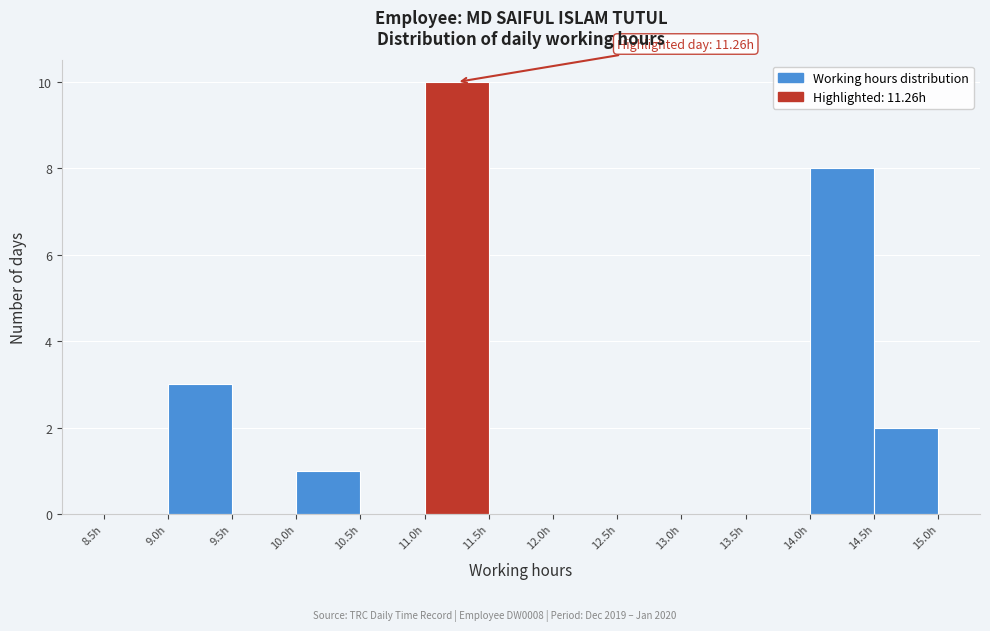

Which range on the x-axis has the tallest bar?

11.0 to 11.5